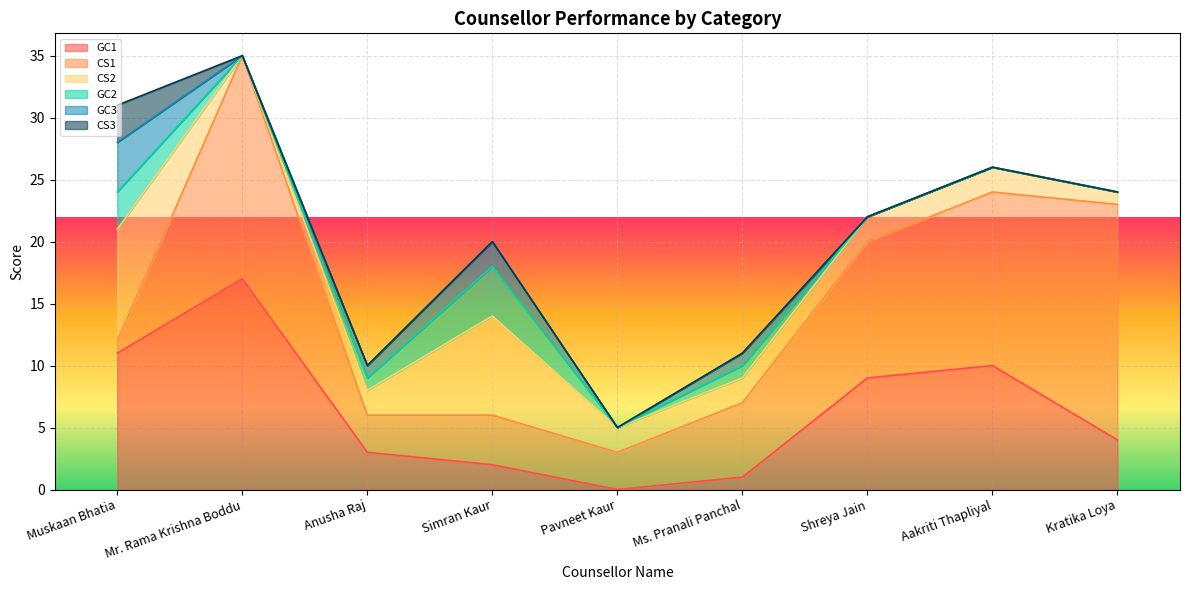

Does the chart display data point markers on the line(s)?

No